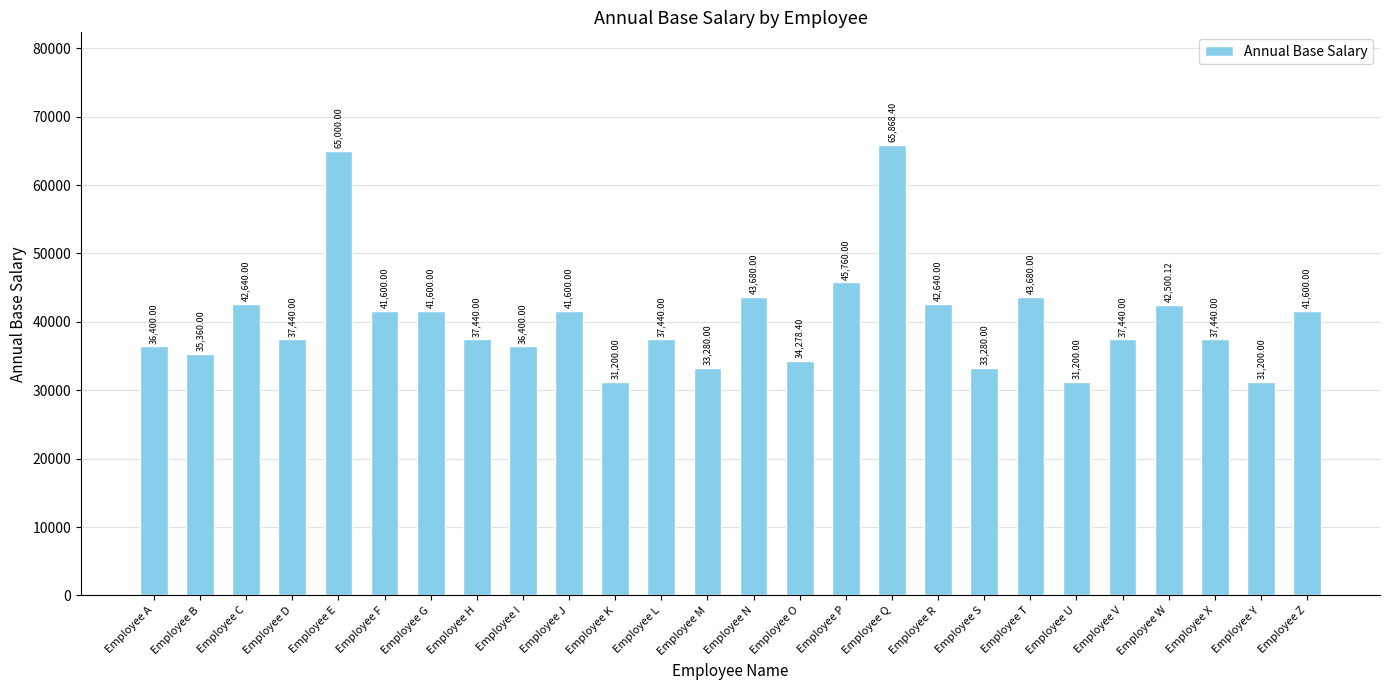

Are the bars grouped side by side (vs. stacked)?

No